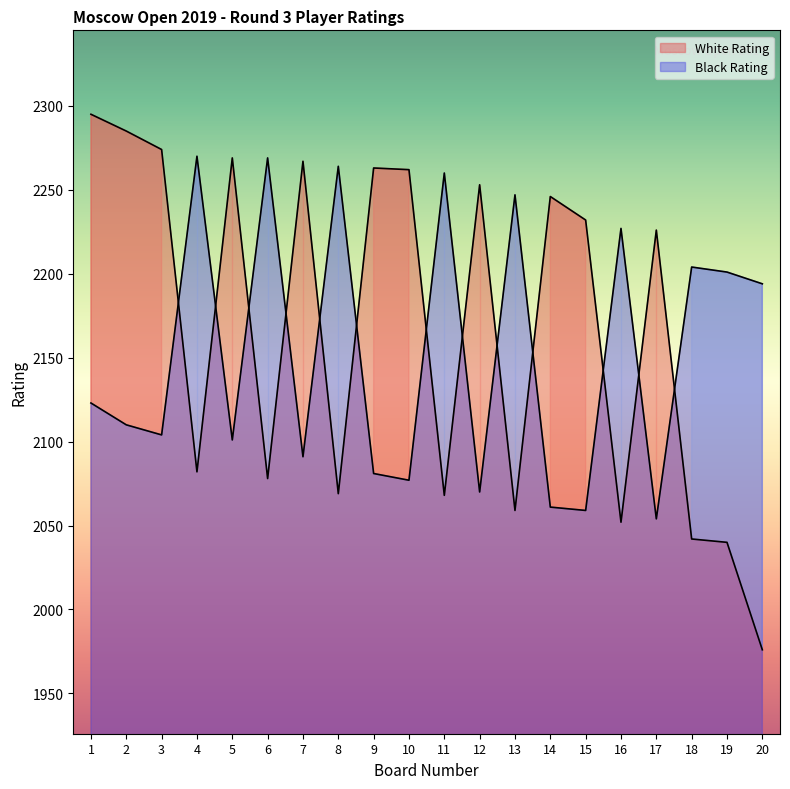

The White Rating series shows 2295 at 1. True or false?

True